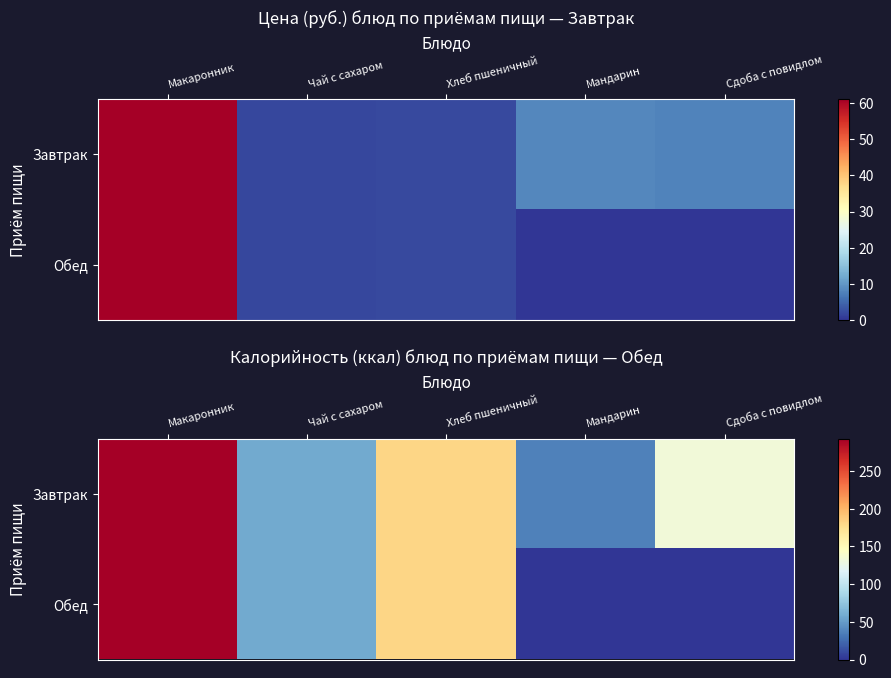

Between Чай с сахаром and Сдоба с повидлом, which series saw the biggest shift?

Завтрак